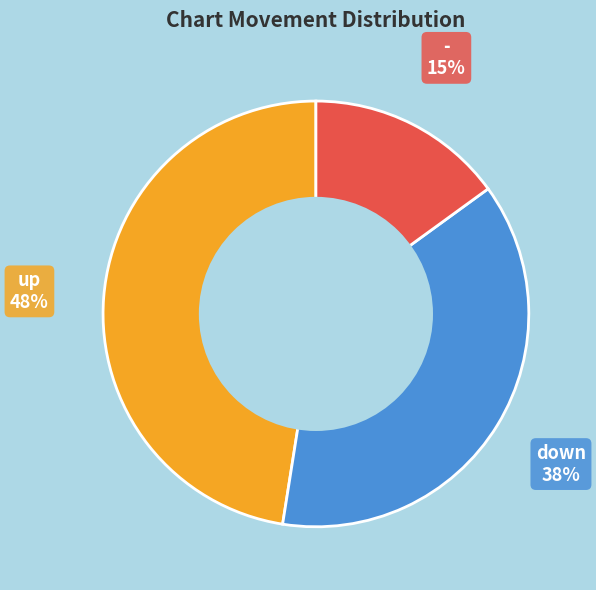

Rank the categories by value from lowest to highest.

-, down, up